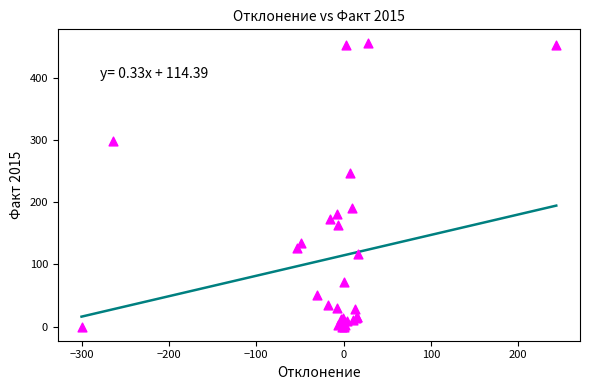

What Y value in the scatter plot is closest to 227?

247.0